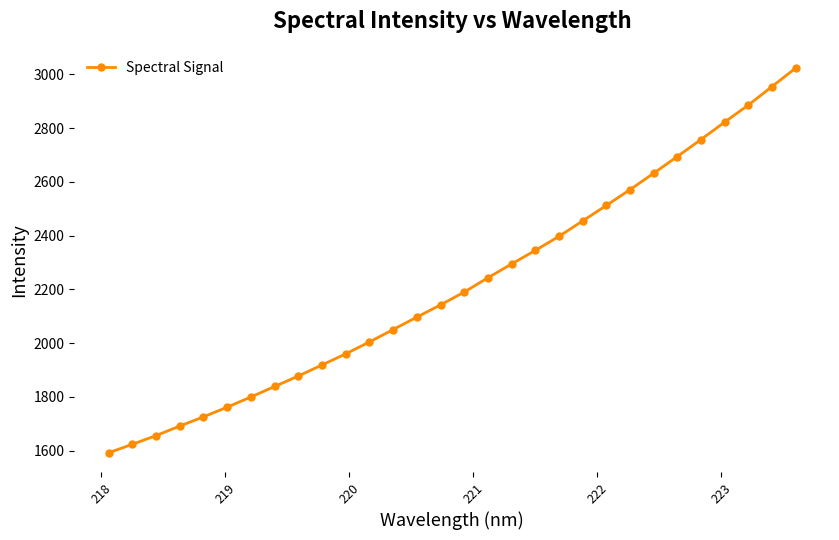

What is the difference between the second highest and minimum values?

1362.6